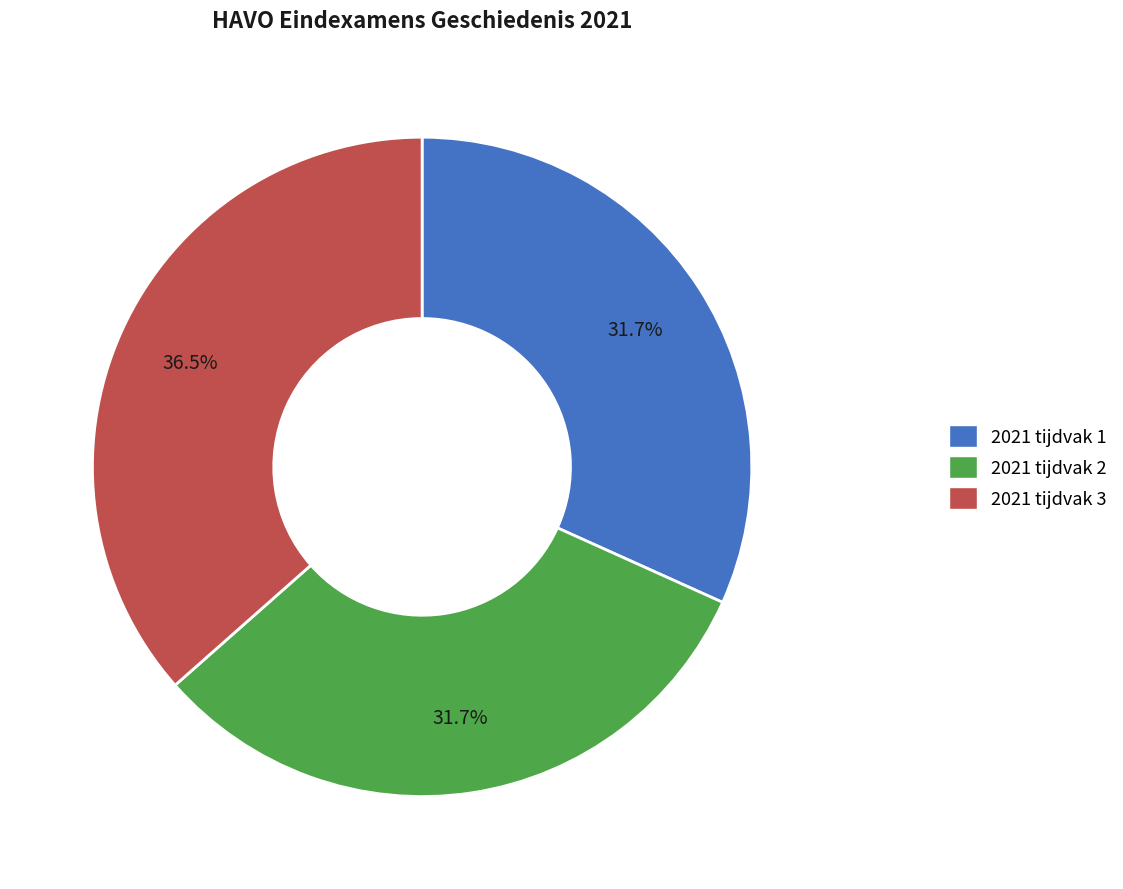

Which slice is the largest?

2021 tijdvak 3